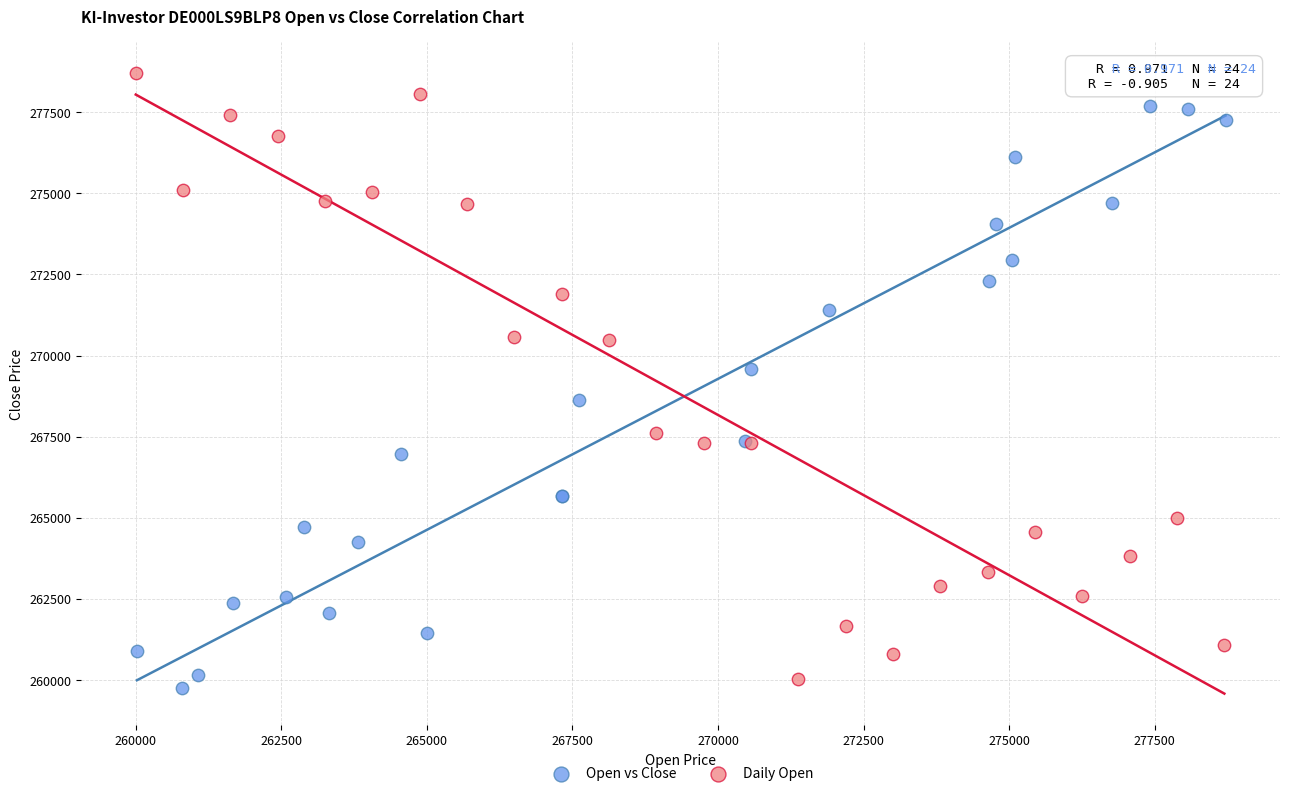

Which series has the largest Y range (max minus min)?

Daily Open